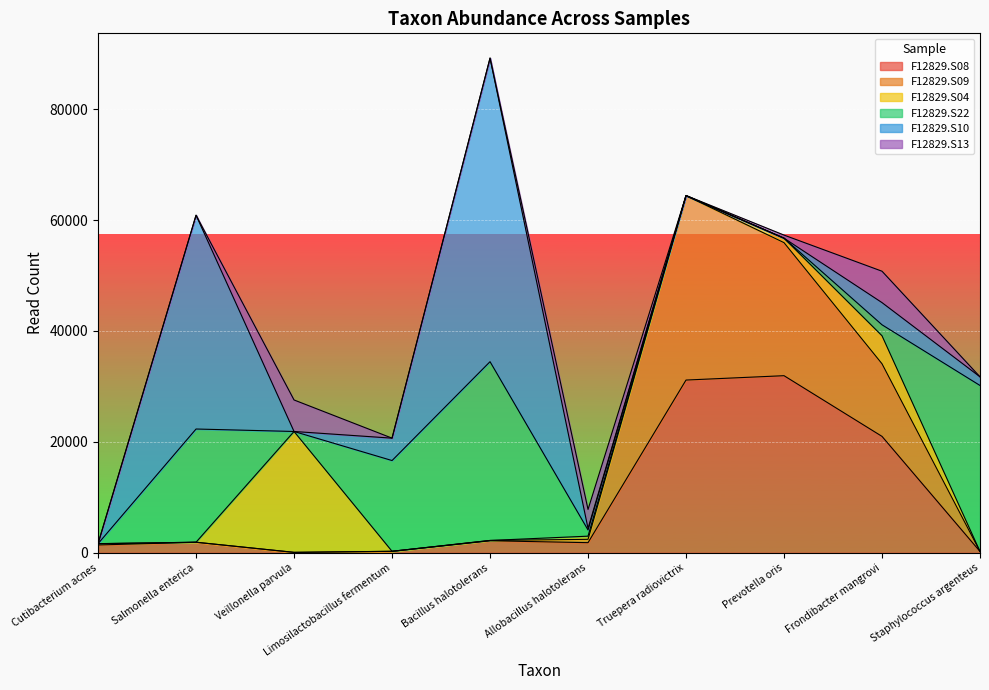

Which series ends up on top after the final intersection of F12829.S13 and F12829.S10?

F12829.S10